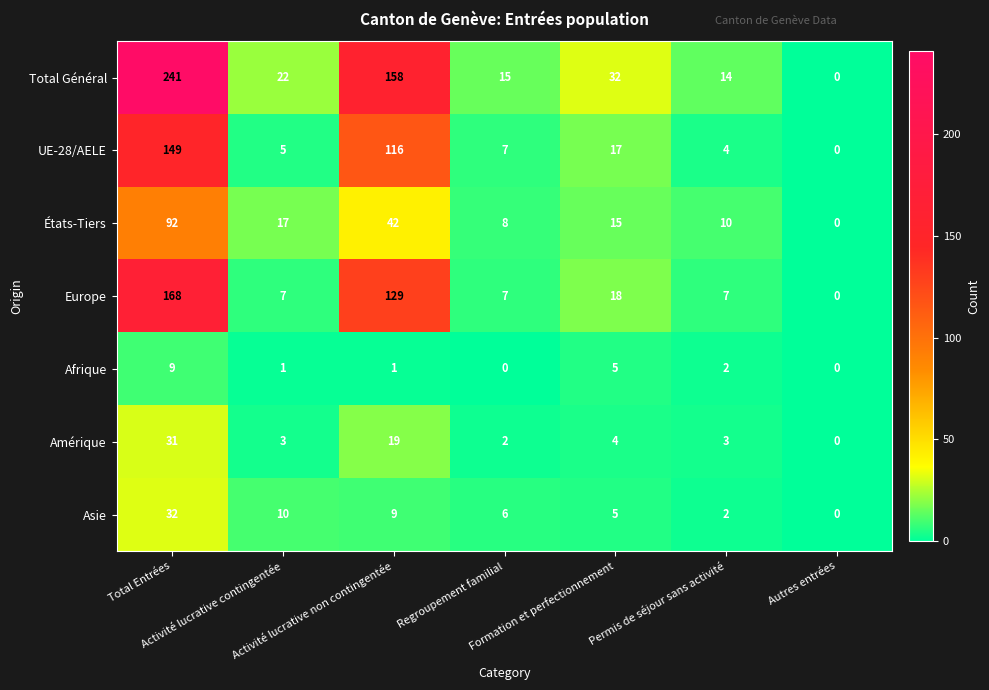

Count the number of data series in this chart.

7